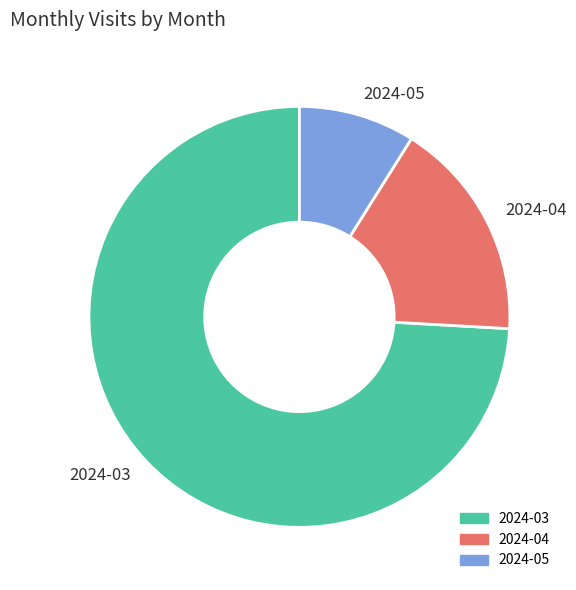

Is the sum of 2024-04 and 2024-03 greater than half?

Yes